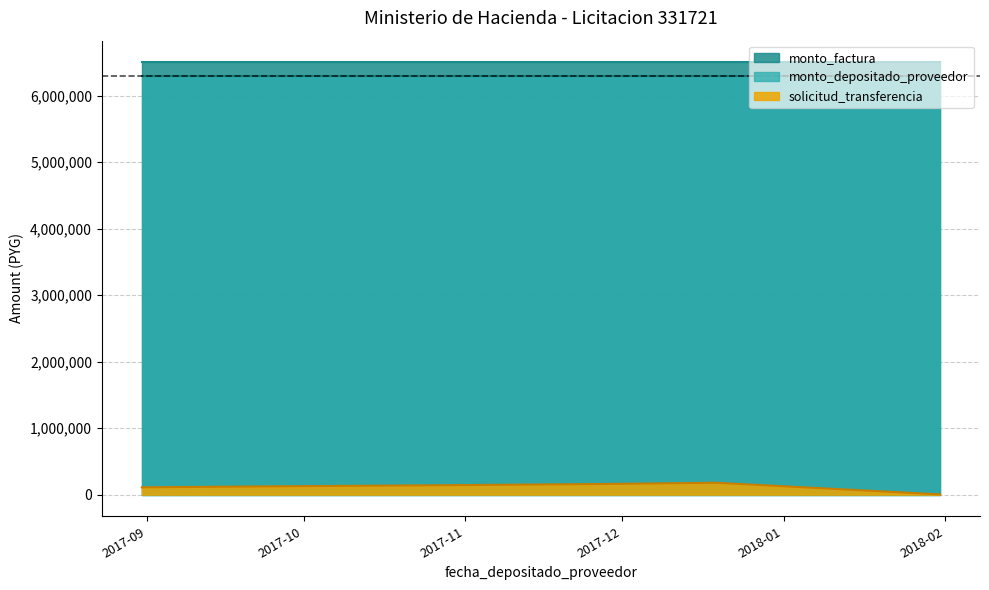

How many data points does each series have?

6